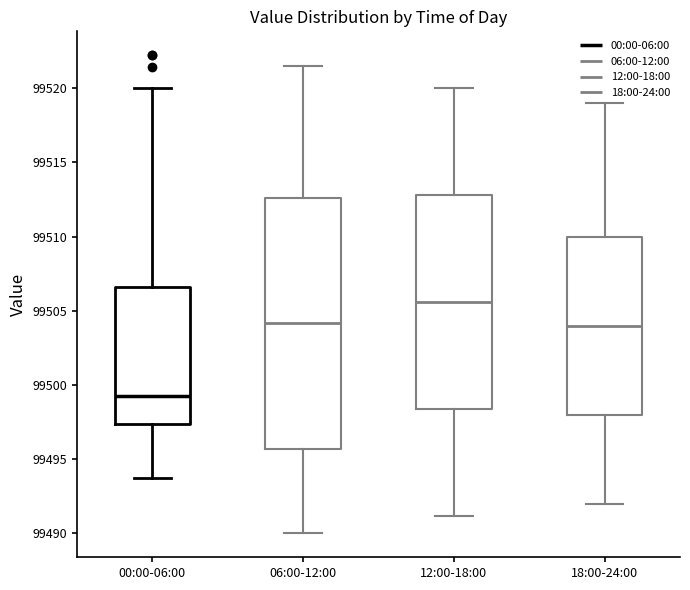

Where does the median line of the box for 00:00-06:00 sit on the y-axis? The values are not printed on the chart, so give them approximately, as read against the axis.

99499.5